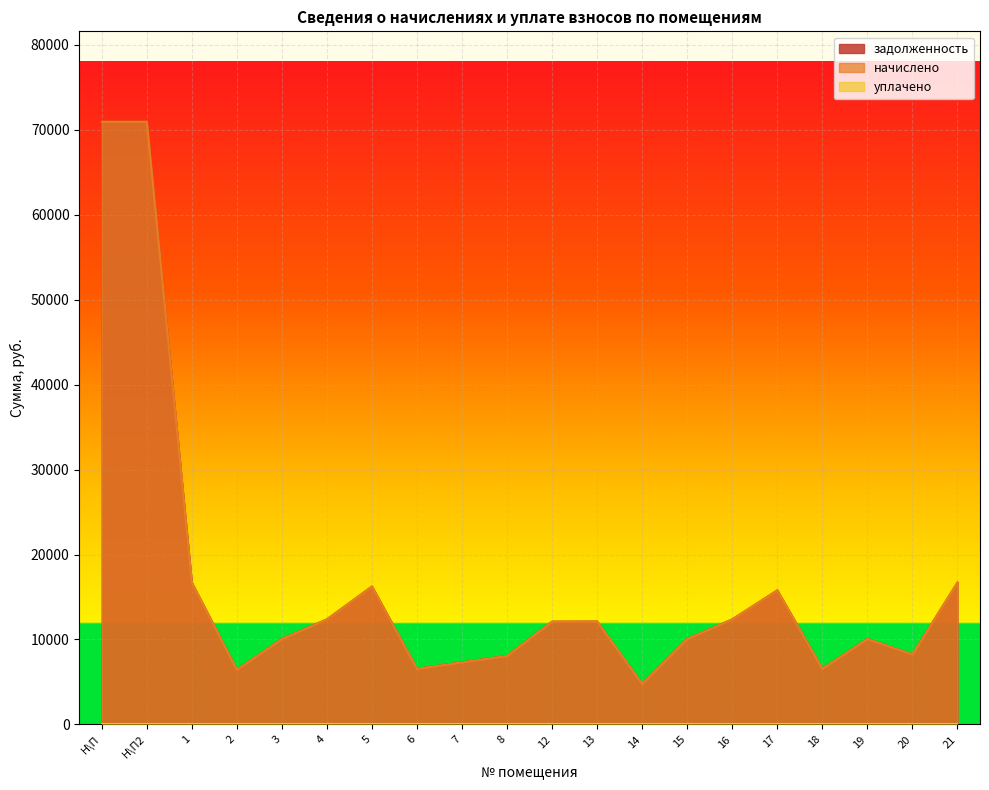

True or false: начислено has a value of 12364.8 at 4.

True